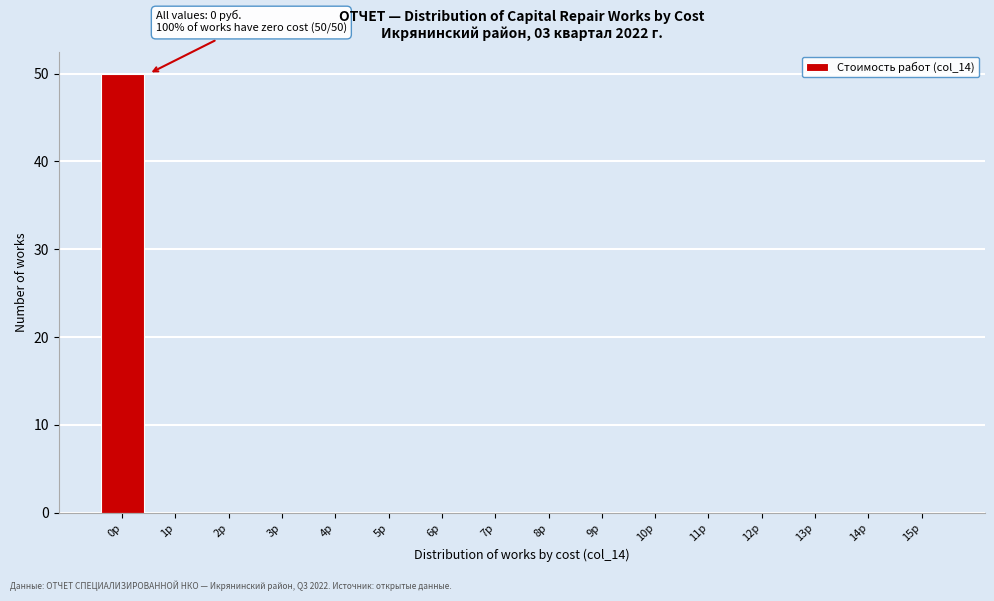

Which range on the x-axis has the tallest bar?

-0.5 to 0.5